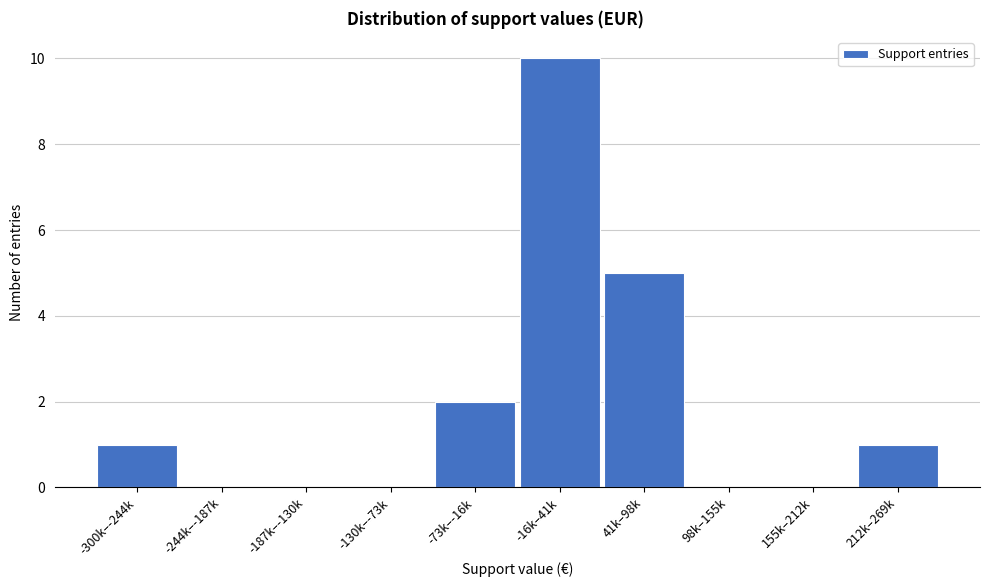

Reading left to right, transcribe all the data shown in this chart.

-300k–-244k=1	-244k–-187k=0	-187k–-130k=0	-130k–-73k=0	-73k–-16k=2	-16k–41k=10	41k–98k=5	98k–155k=0	155k–212k=0	212k–269k=1